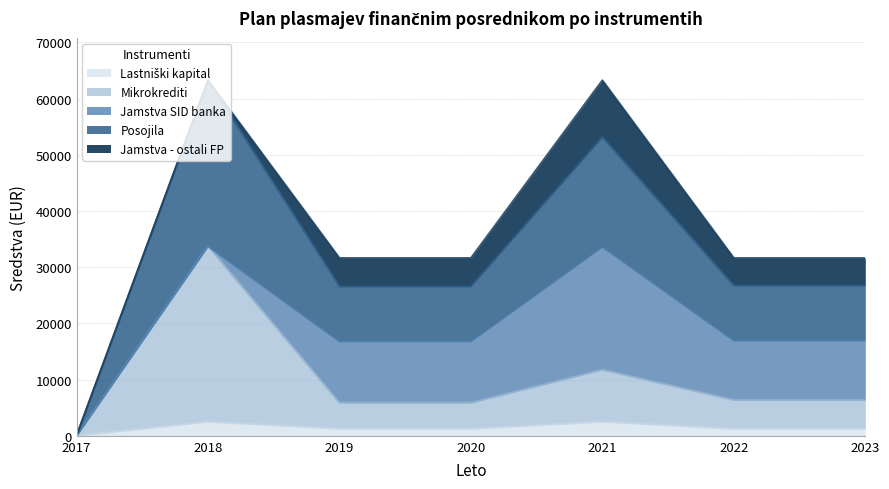

What is the total value across all series at 2021?

63250.0